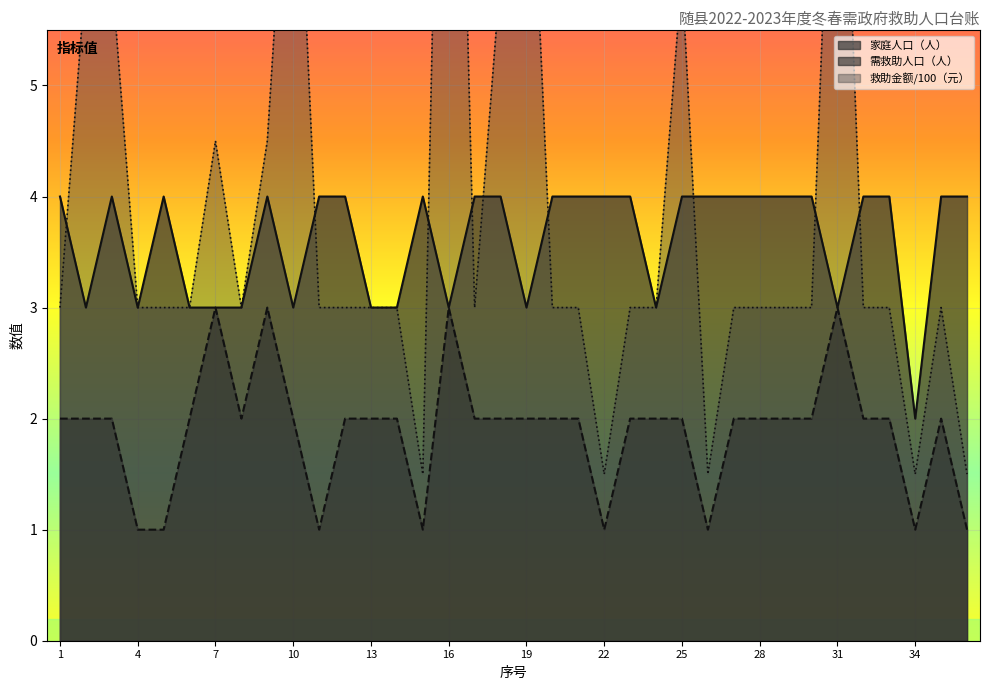

True or false: 救助金额（元） and 需救助人口（人） intersect in this chart.

False